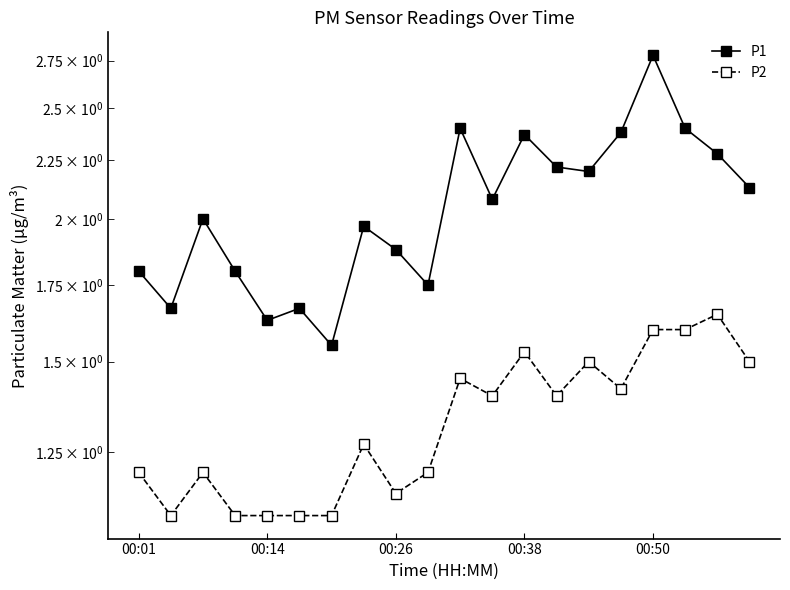

How many series are shown in this chart?

2